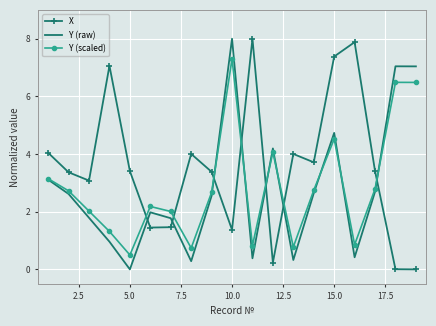

What is the maximum value shown in the chart?

8.0